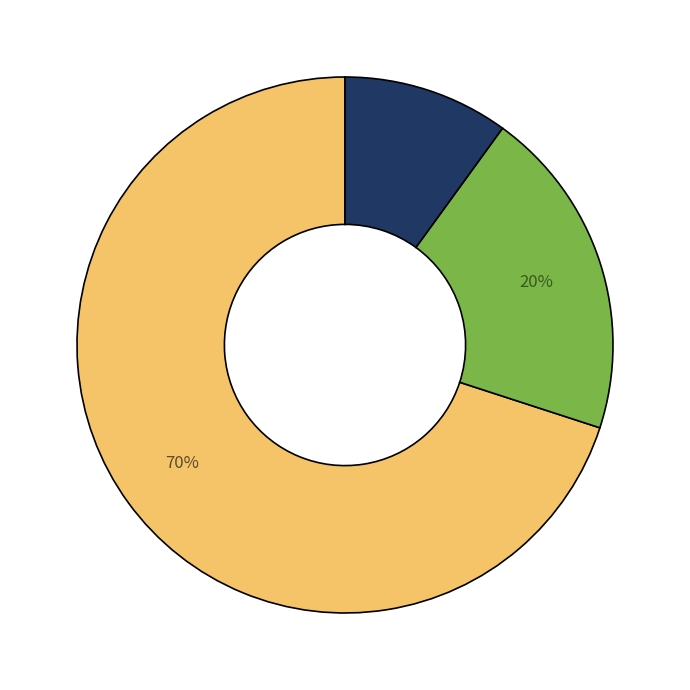

Is there a majority slice in this chart?

Yes